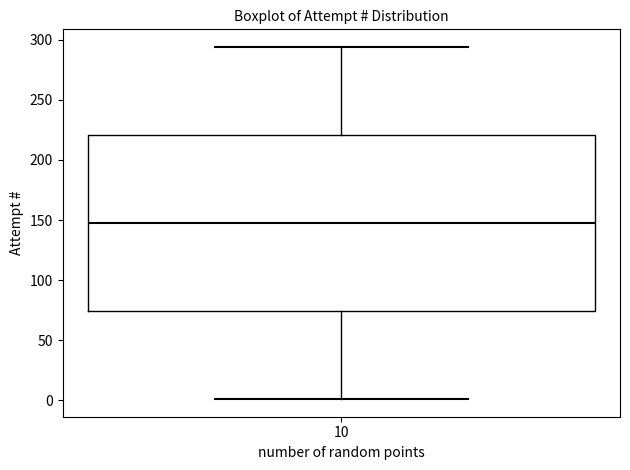

Transcribe this box plot: give where the median line is, the range the box spans, and where the two whiskers end, as read against the y-axis. The values are not printed on the chart, so give them approximately, as read against the axis.

median 150, box 75 to 220, whiskers 0 to 295